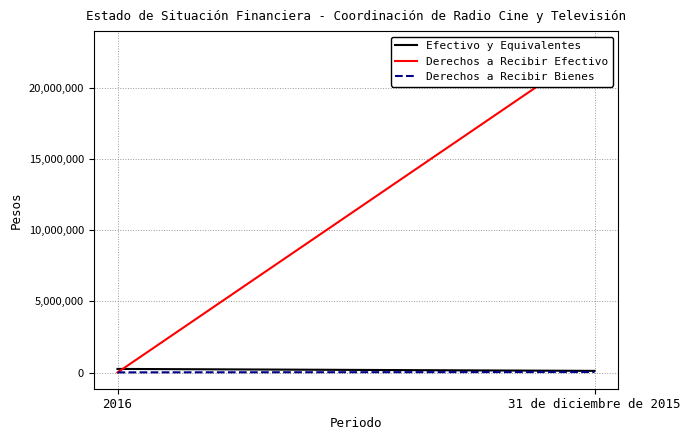

Count the number of data series in this chart.

3